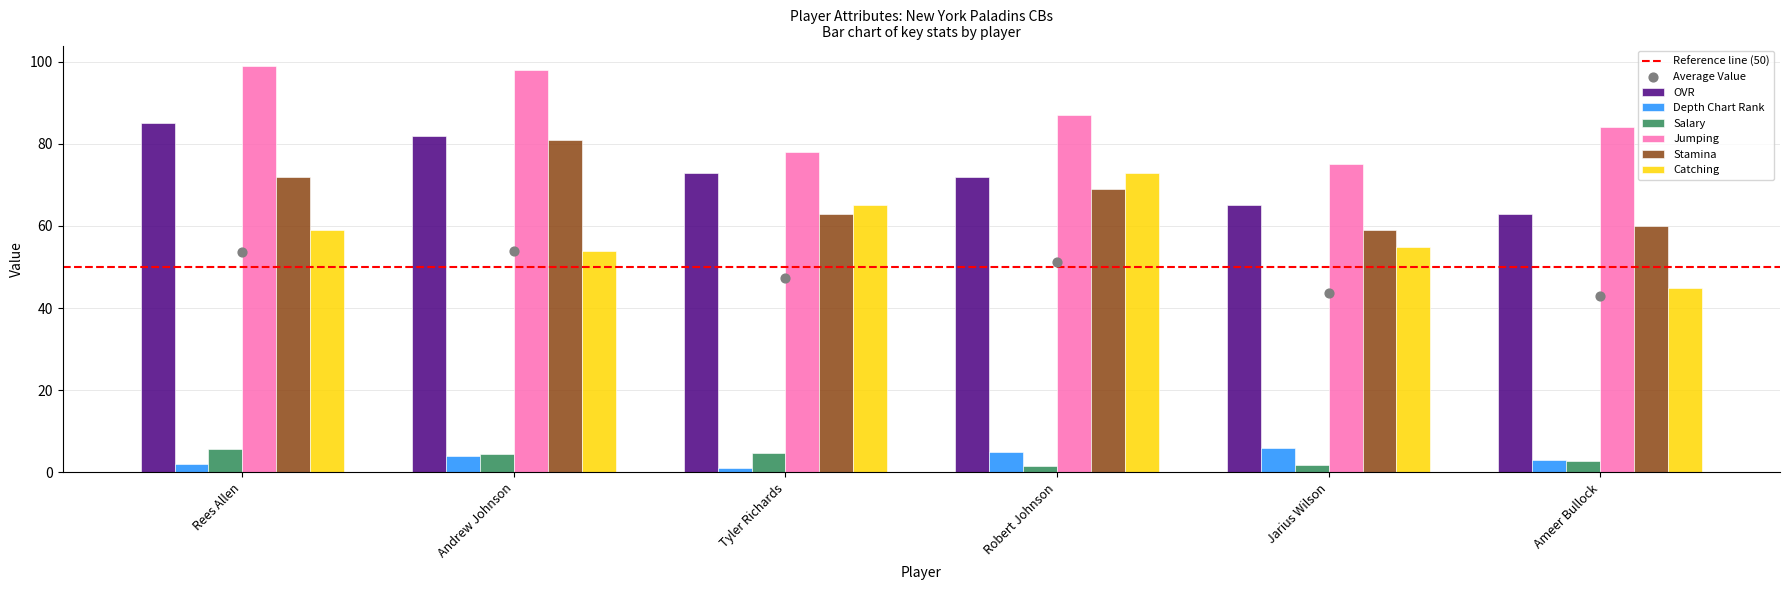

Which series has the largest total across all categories?

Jumping